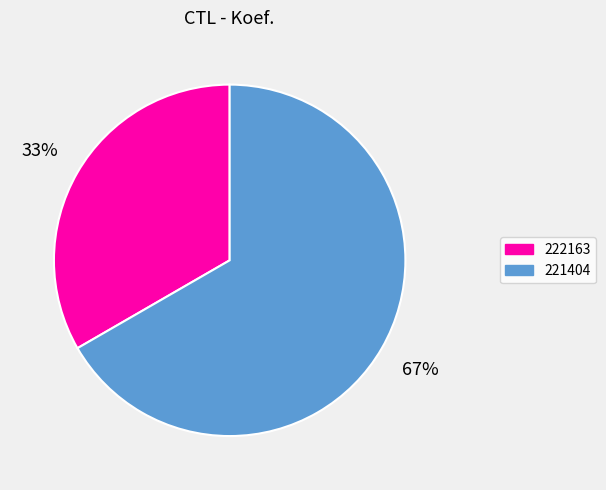

To the nearest percent, what is the combined percentage of 222163 and 221404?

100%